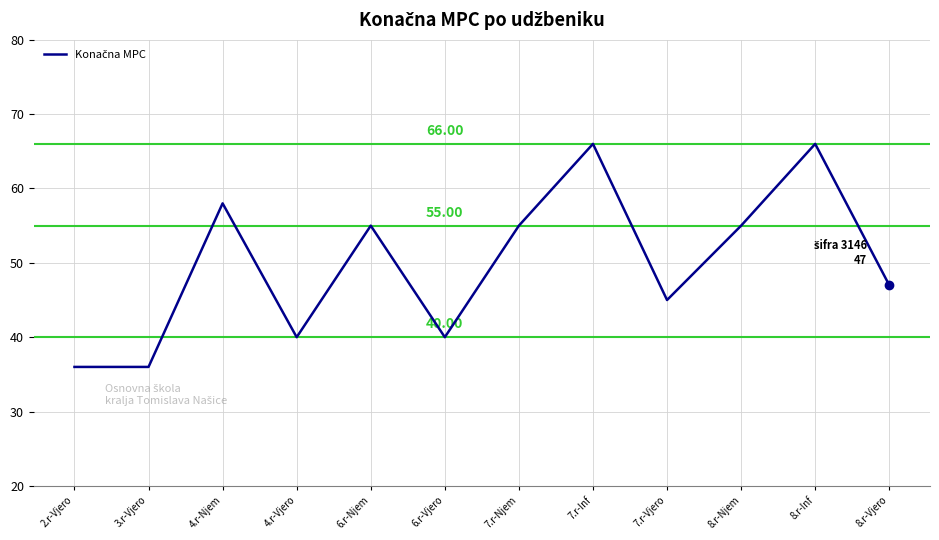

What is the change in value from 8.r-Inf to 8.r-Vjero?

-19